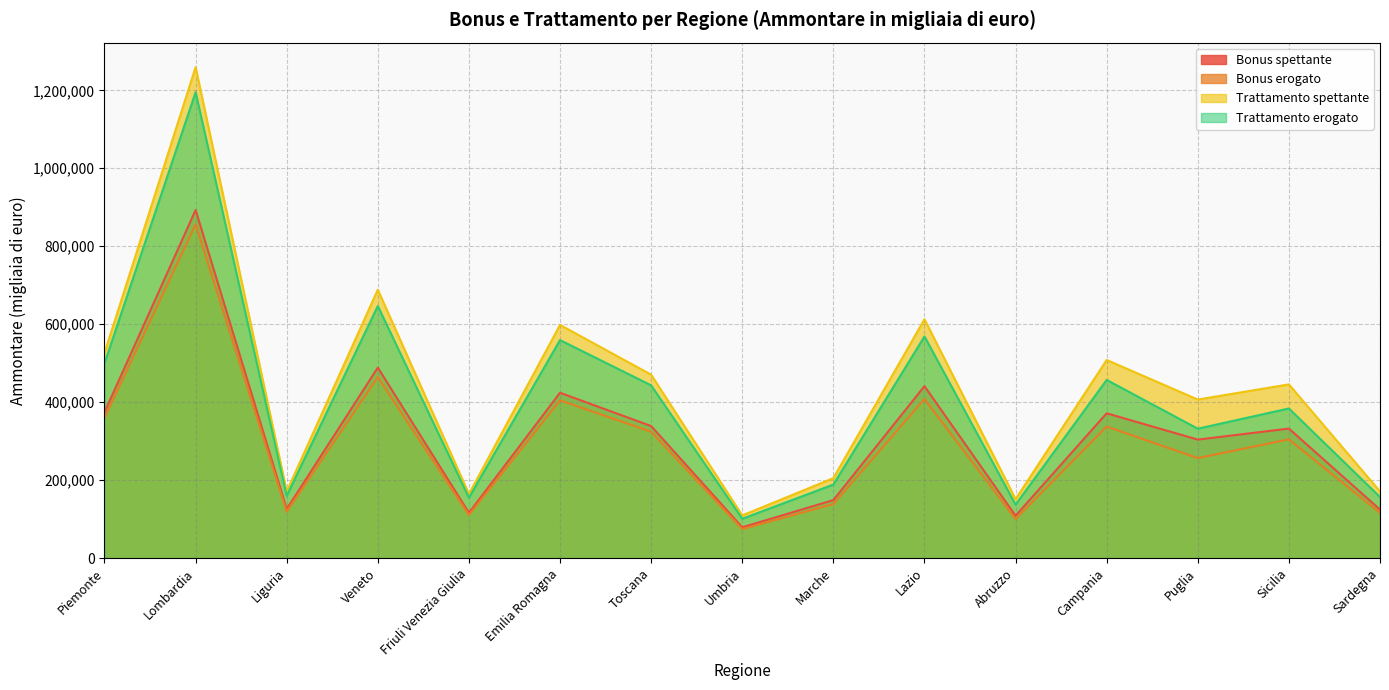

What is the sum of the Trattamento spettante values at Friuli Venezia Giulia and Umbria?

273497